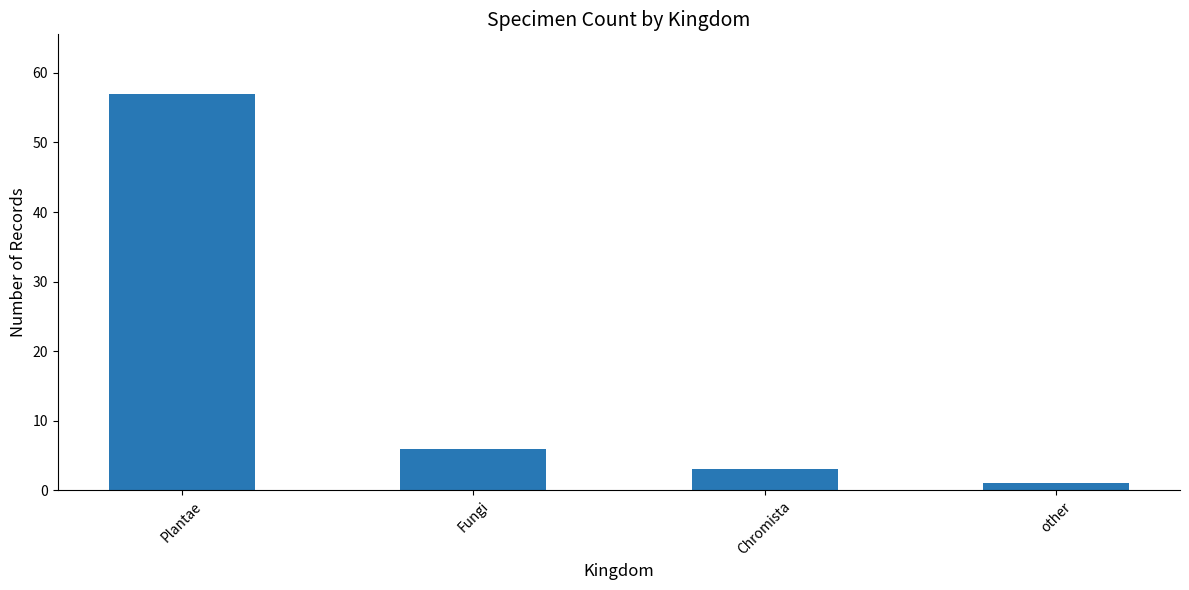

How many data points are less than 6?

2